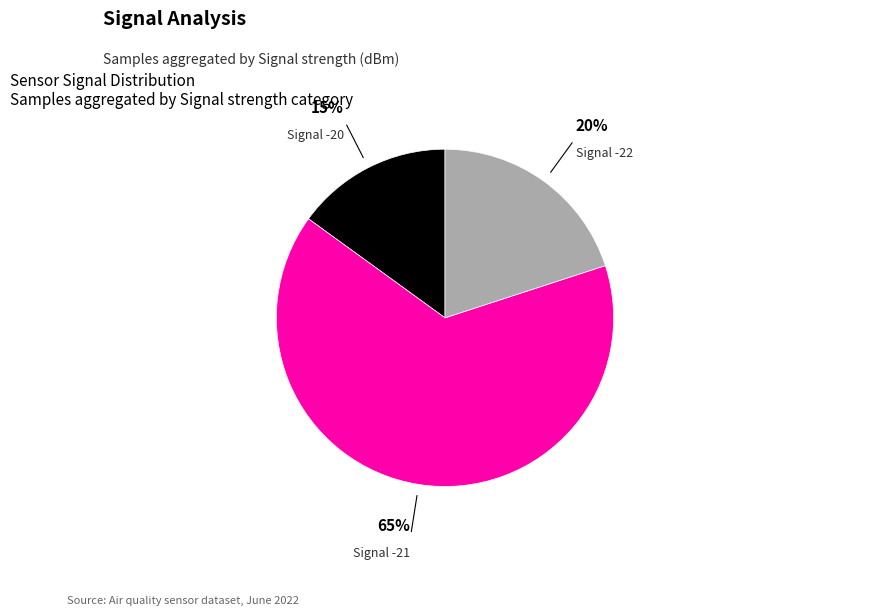

Is there any slice that represents more than half of the pie?

Yes